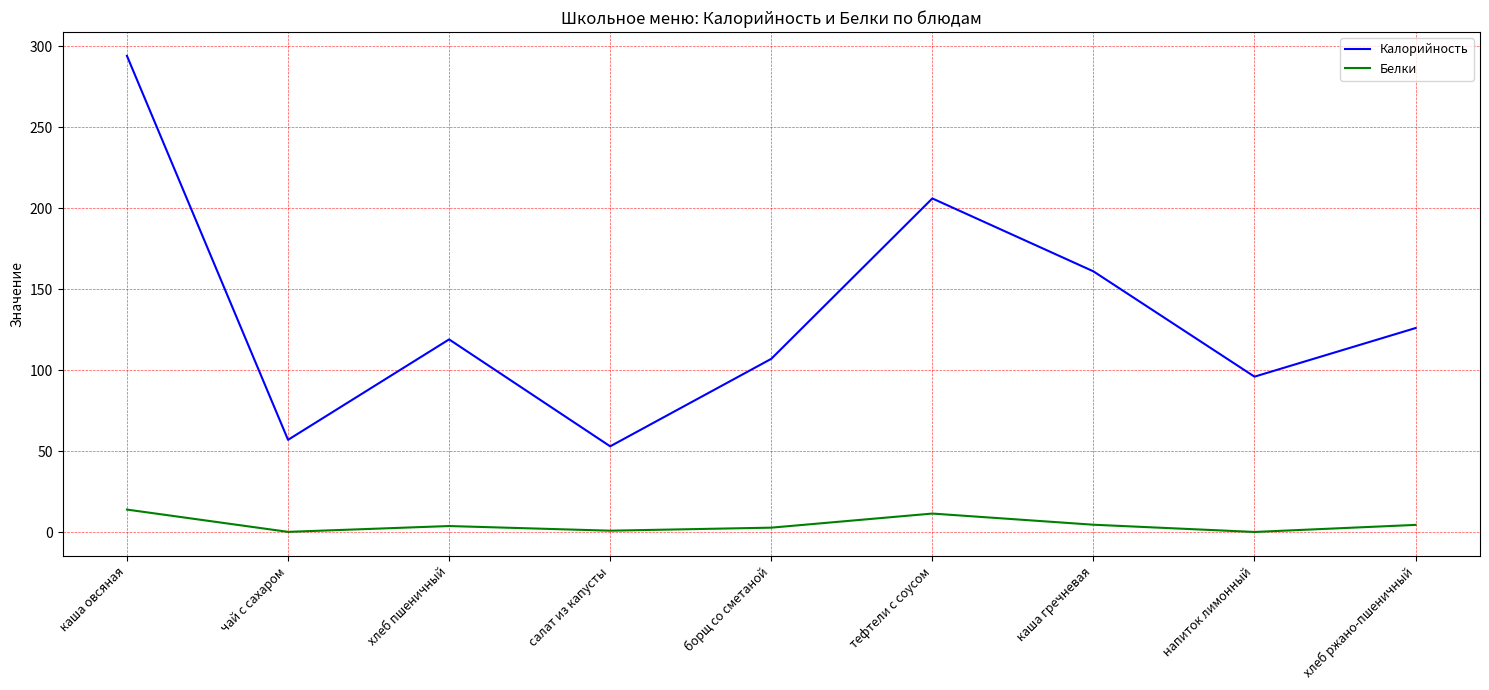

What is the spread (max minus min) of values at каша овсяная?

280.0